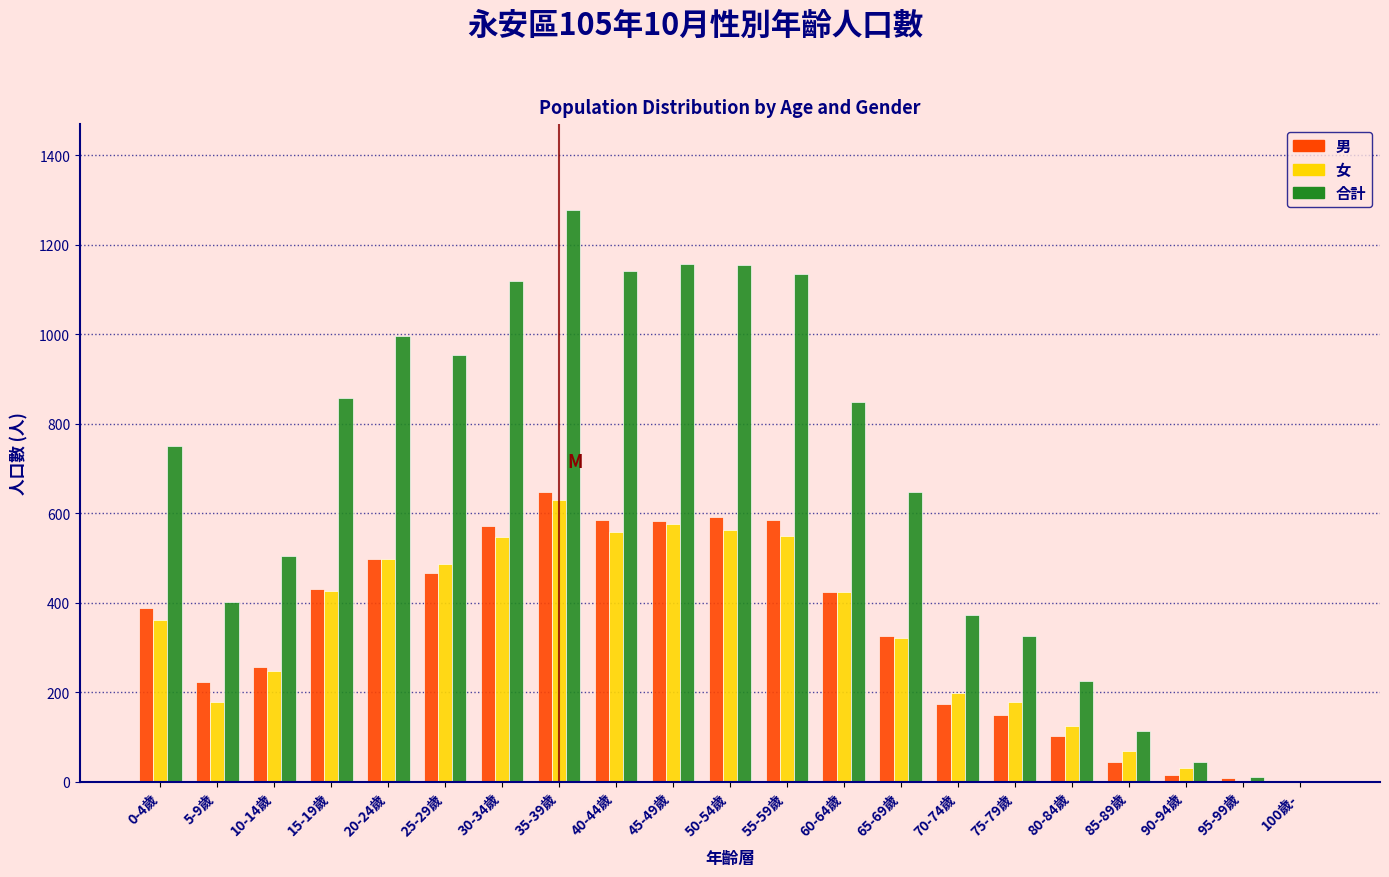

Is the value of 男 at 35-39歲 greater than the value of 合計 at 35-39歲?

No